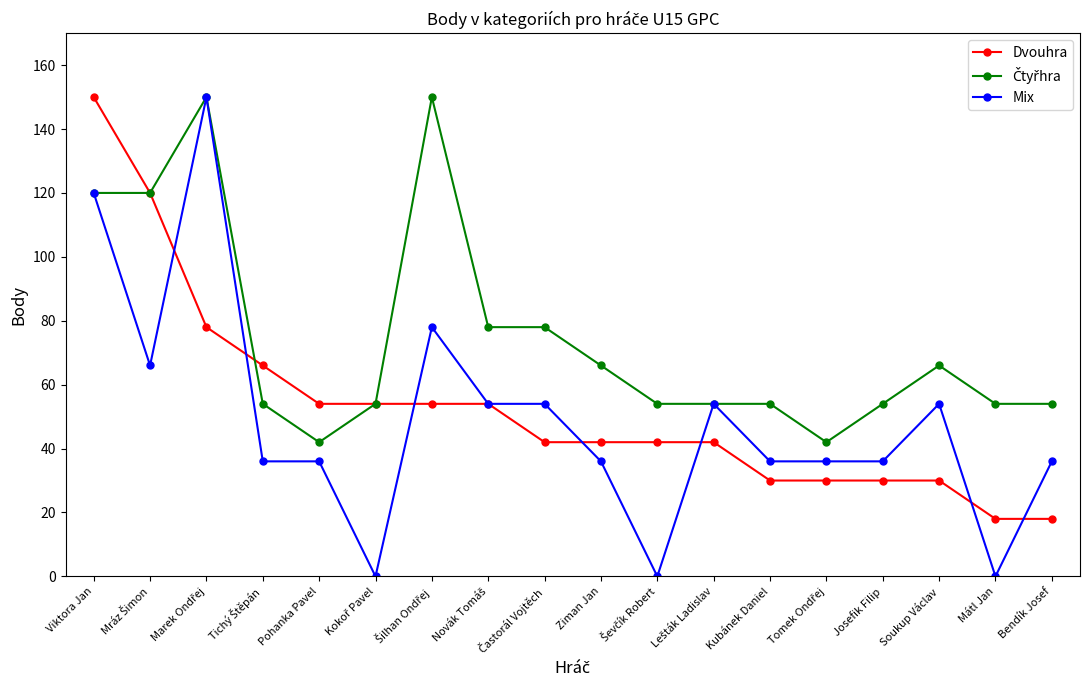

How many lines are shown in the chart?

3